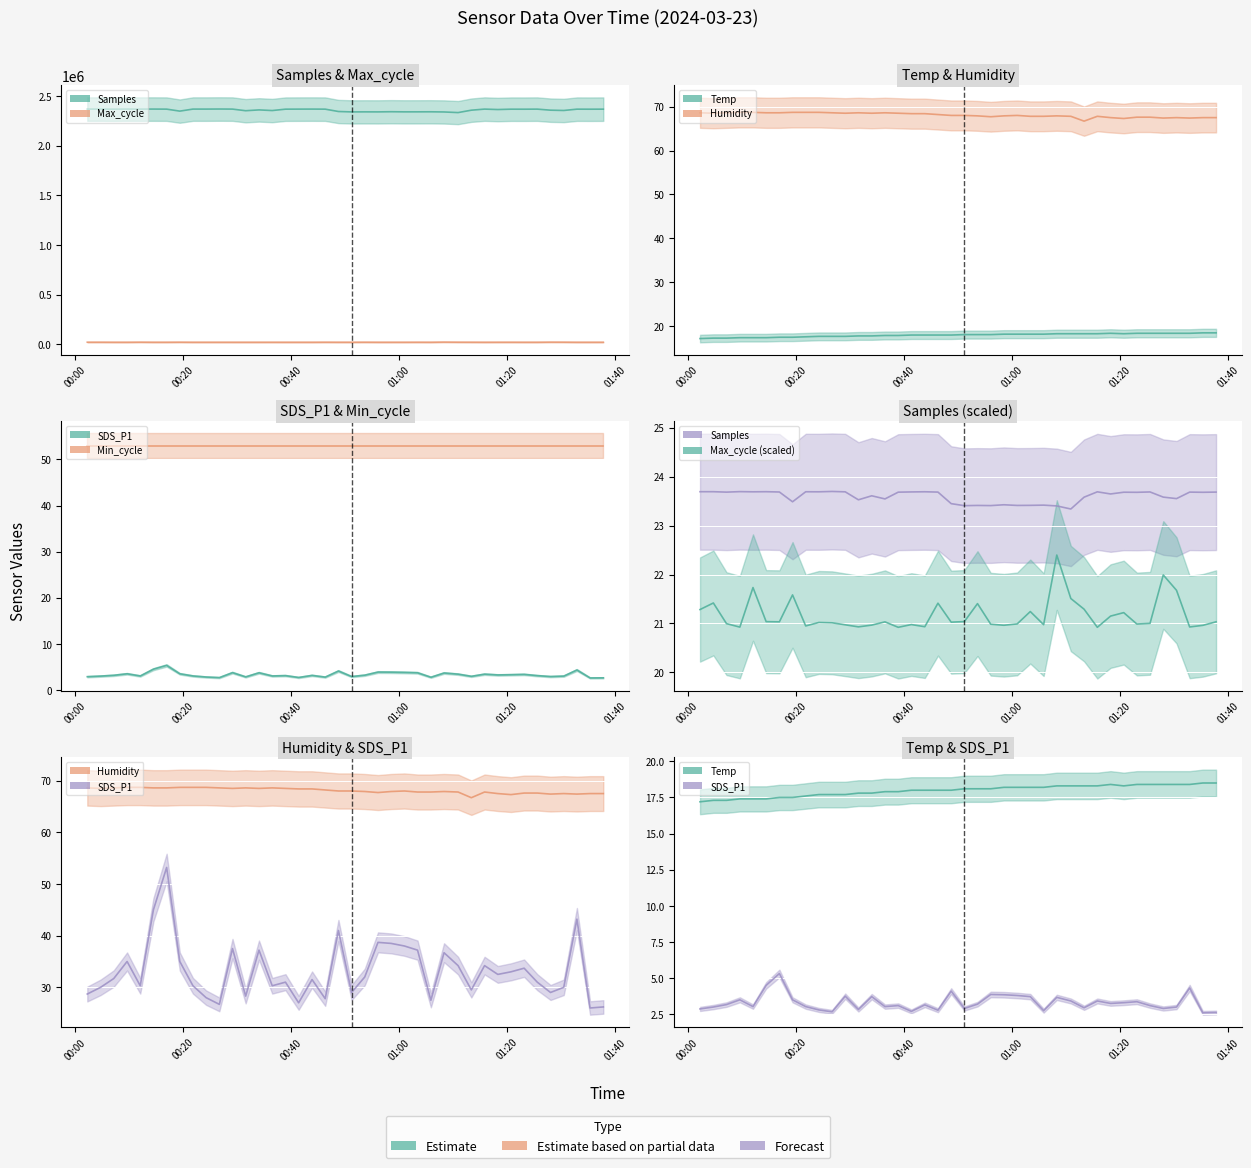

At which label does Temp first exceed 18?

2024/03/23 00:51:13